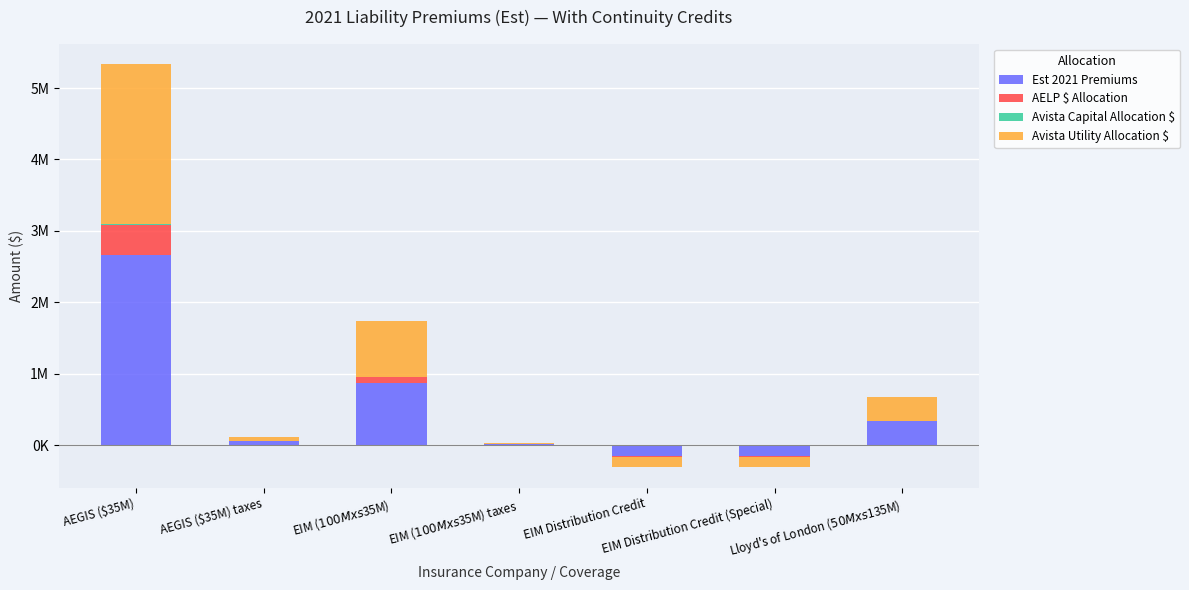

How many values in AELP $ Allocation are above zero?

5